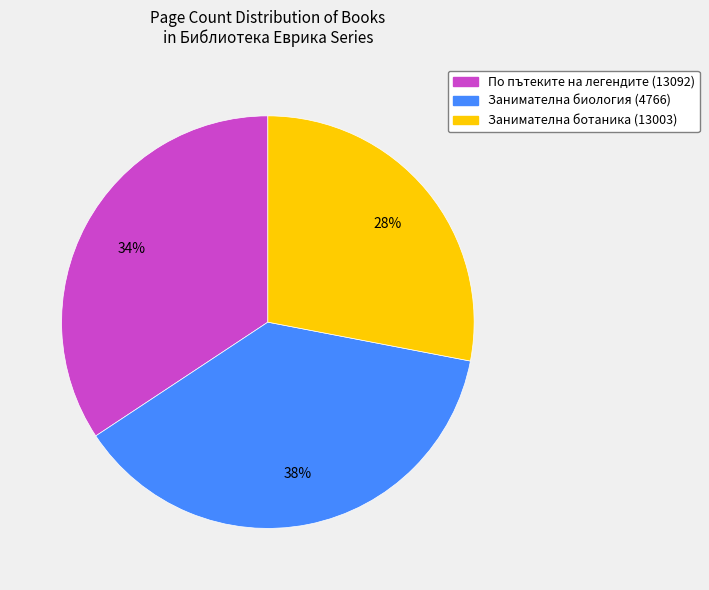

True or false: Занимателна ботаника (13003) accounts for 14% of the total.

False